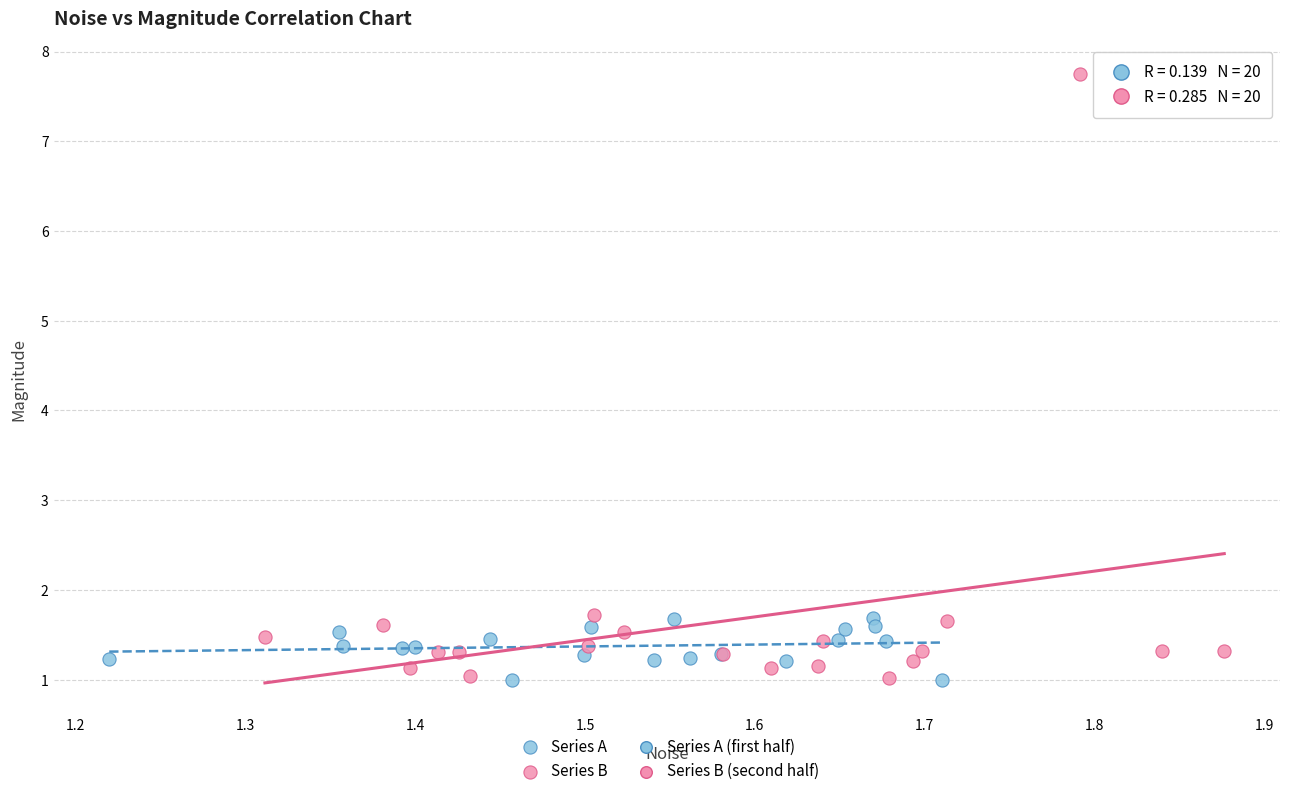

Which series contains the highest Y value?

Series B